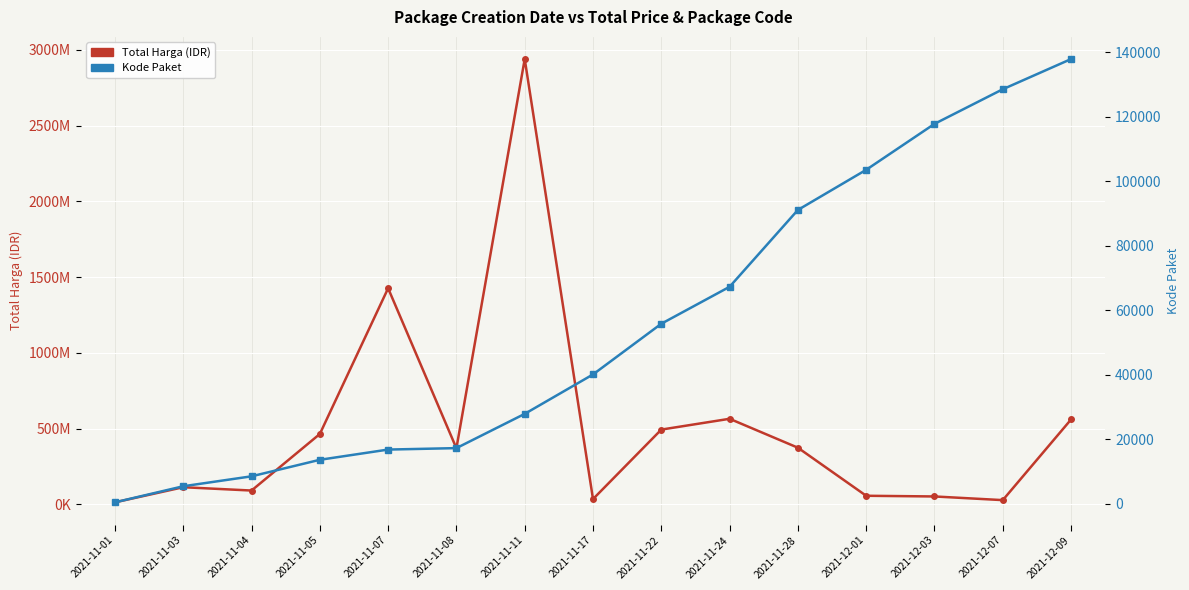

Rank the series by their average value, from highest to lowest.

Total Harga, Kode Paket